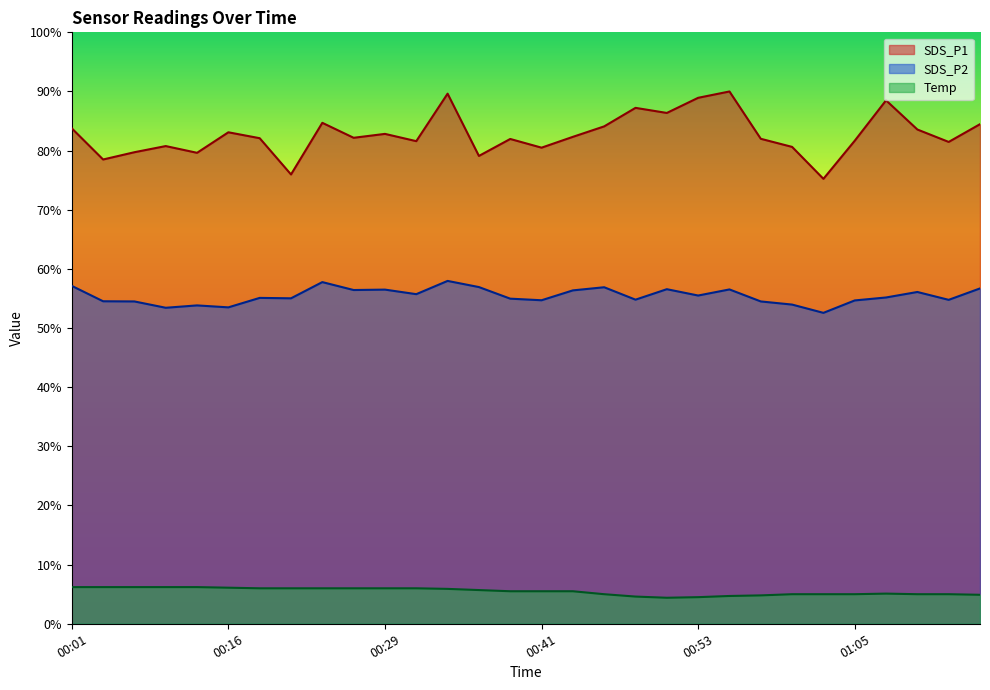

Between 01:00 and 00:24, which is larger?

00:24